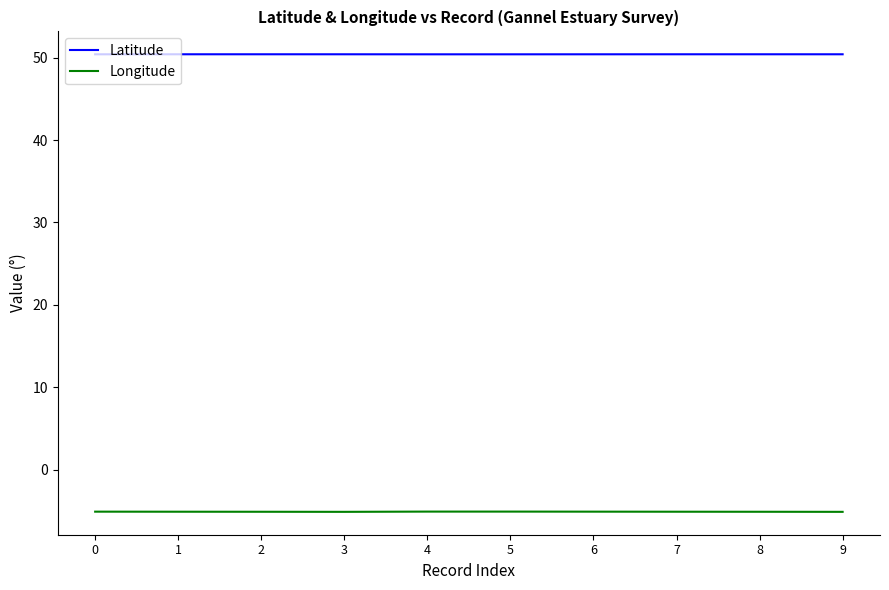

True or false: Longitude has a value of -5.1 at 9.

True